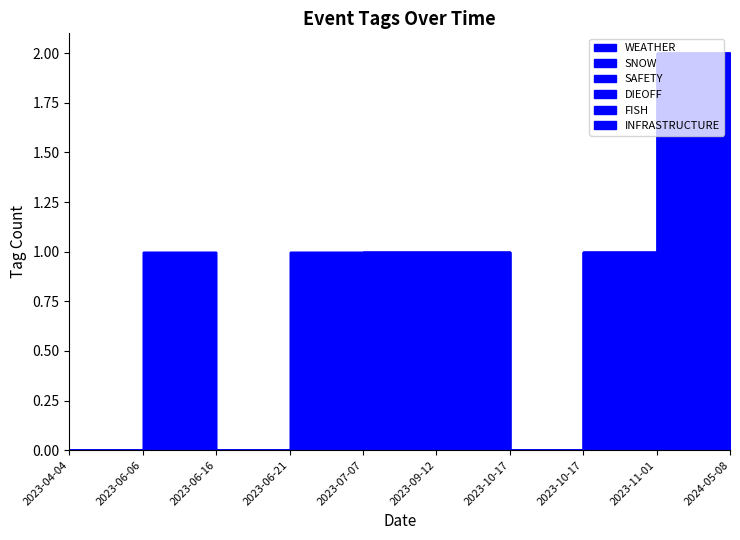

What is the maximum value for SAFETY?

1